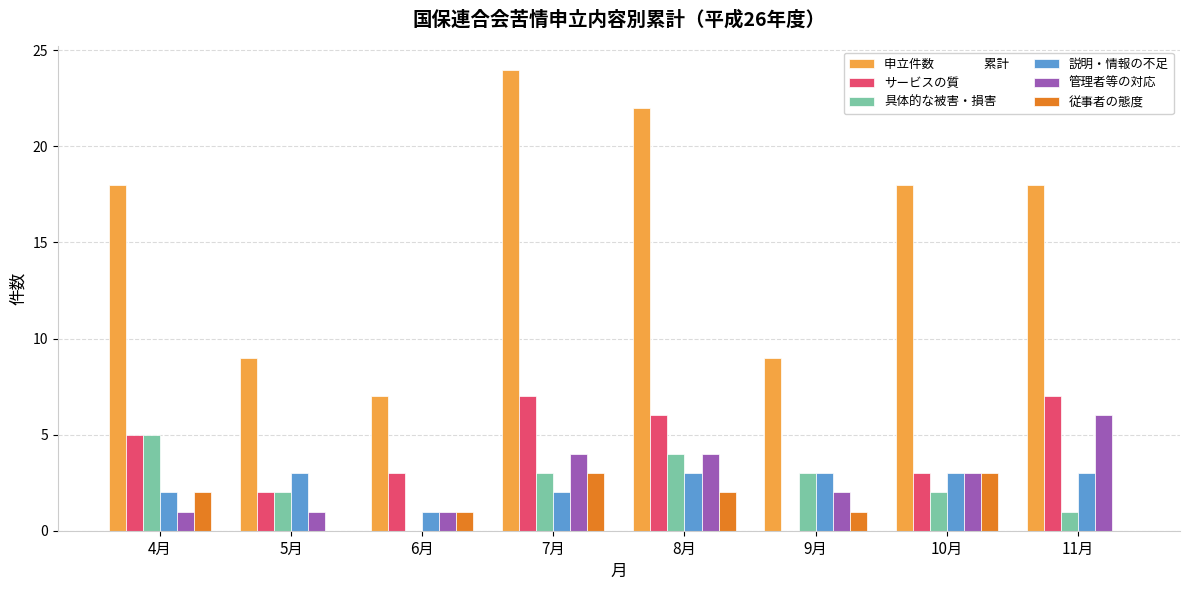

What is the maximum value shown in the chart?

24